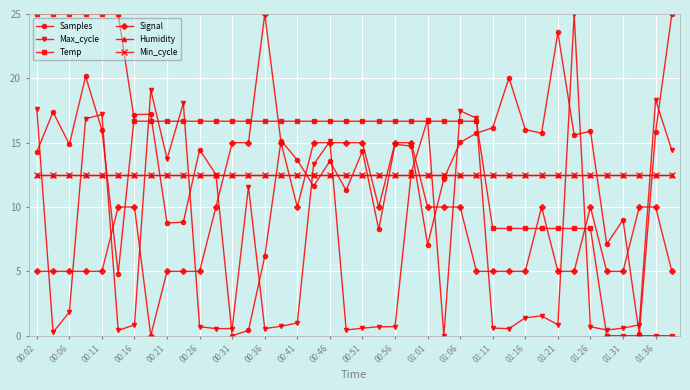

How many times do Min_cycle and Samples cross each other?

16